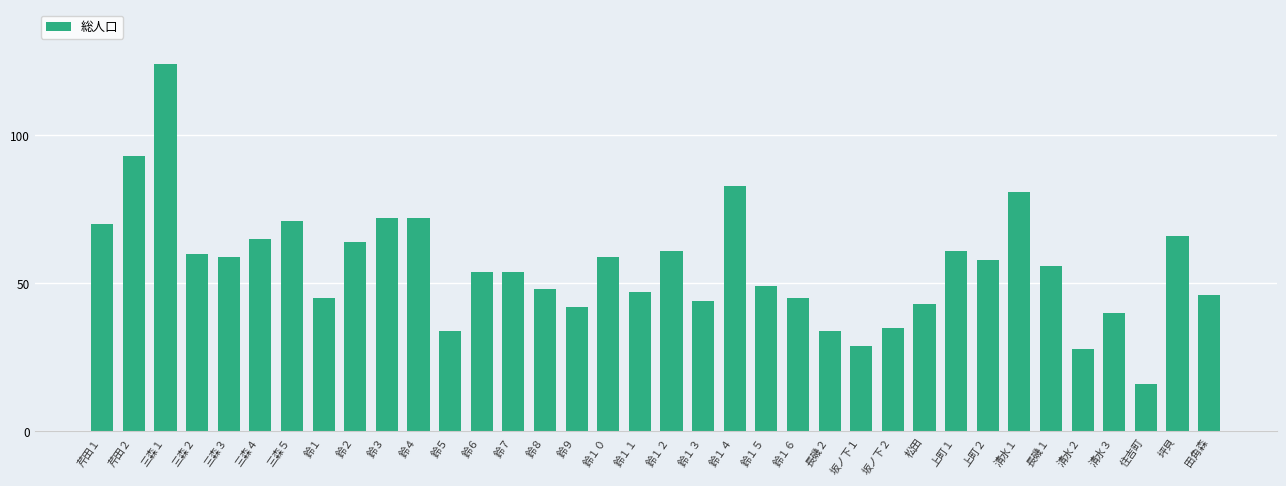

What is the change in value from 鈴１ to 鈴１５?

+4